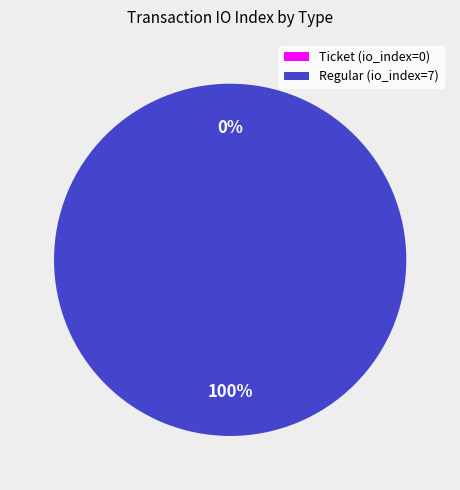

True or false: Ticket (index 0) accounts for 8% of the total.

False